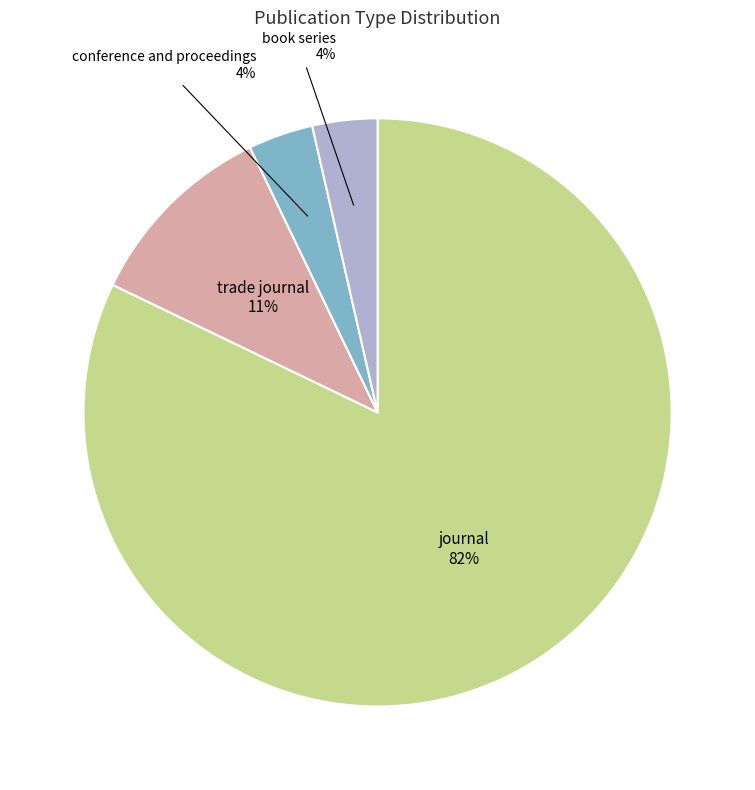

To the nearest percent, what is the average slice percentage?

25%